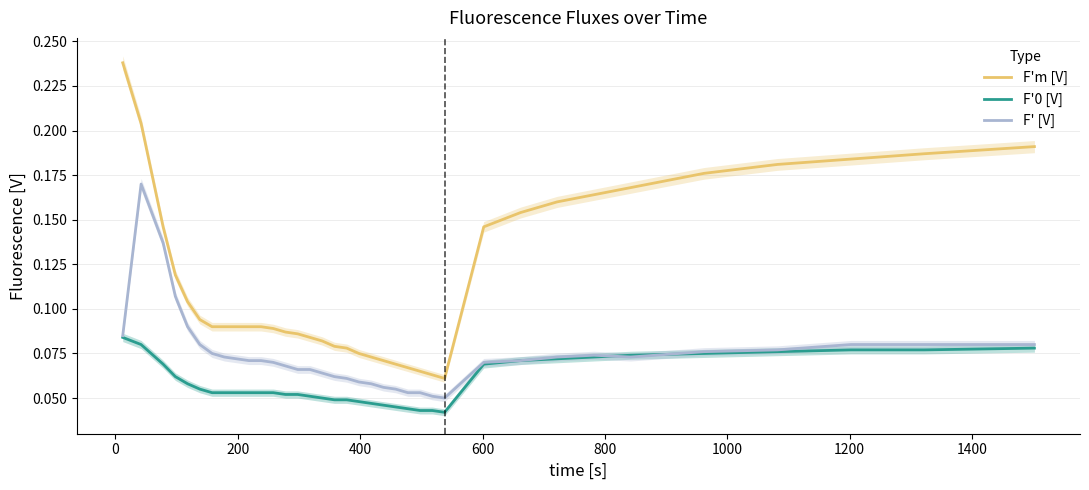

Which series has the largest total across all categories?

F'm [V]